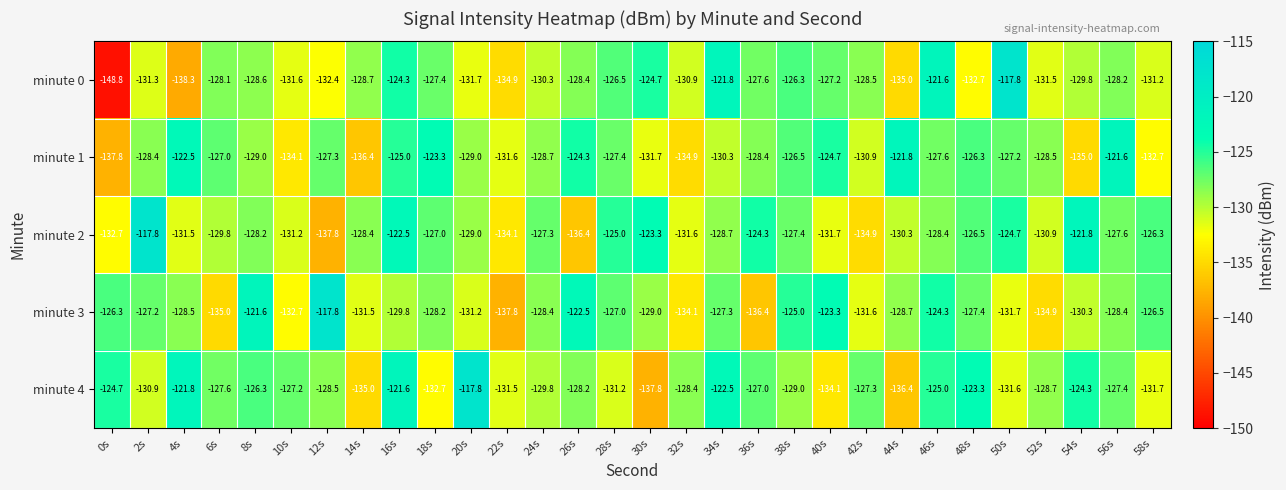

What is the average value of the minute 4 series?

-128.3